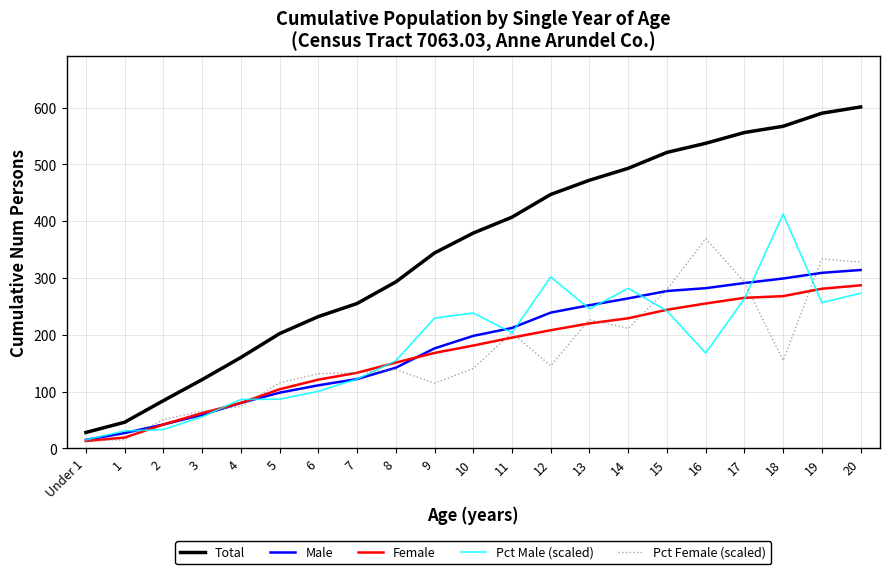

Which series changed the most between 4 and 6?

Total